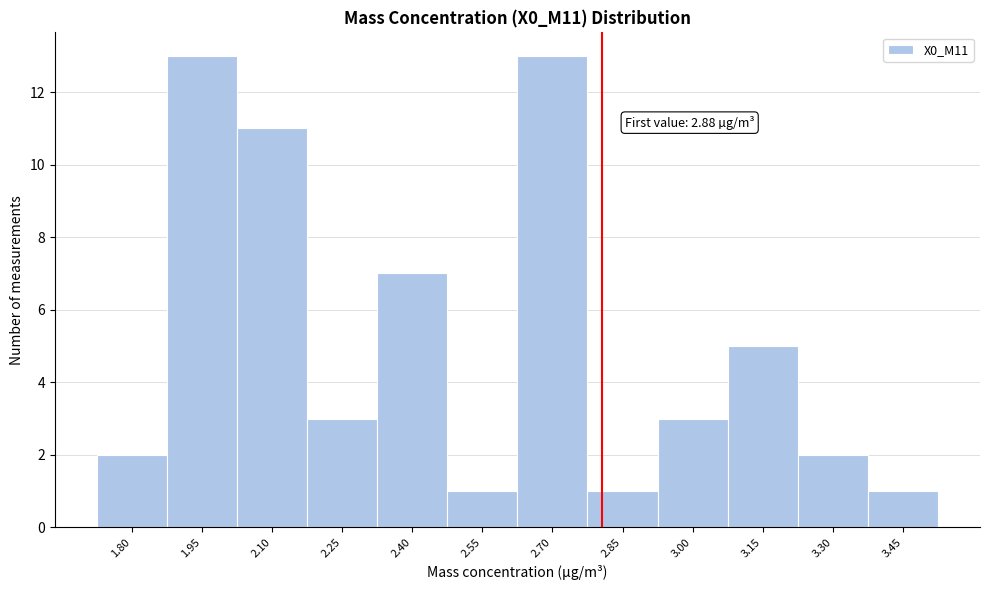

Reading left to right, what are all the values shown in this chart?

2	13	11	3	7	1	13	1	3	5	2	1